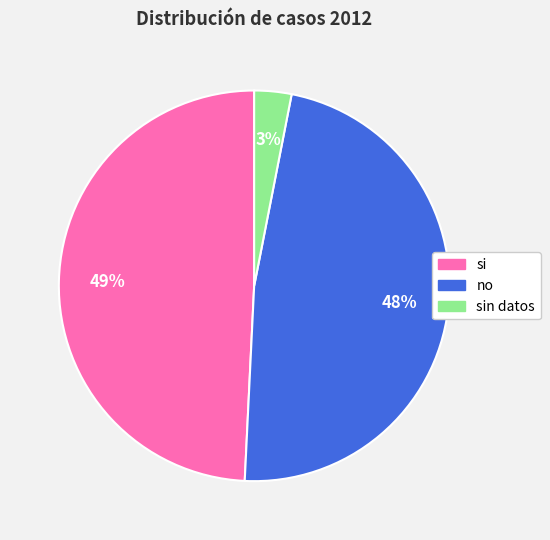

Count the number of slices in the pie.

3